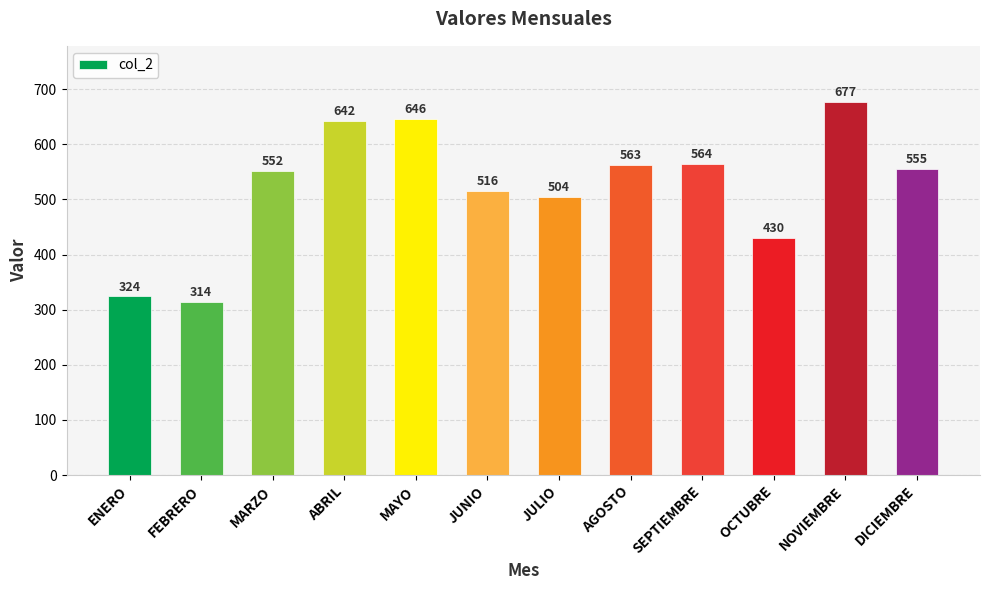

At which category does the chart reach its minimum across all series?

FEBRERO